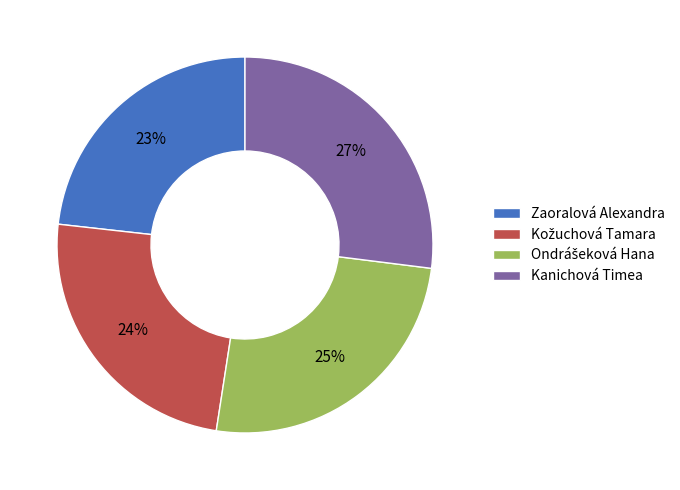

Which slice is the smallest?

Zaoralová Alexandra